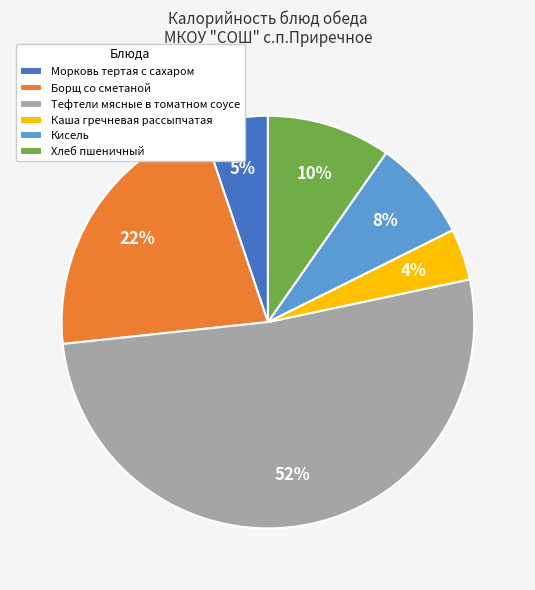

Does any single category account for the majority?

Yes